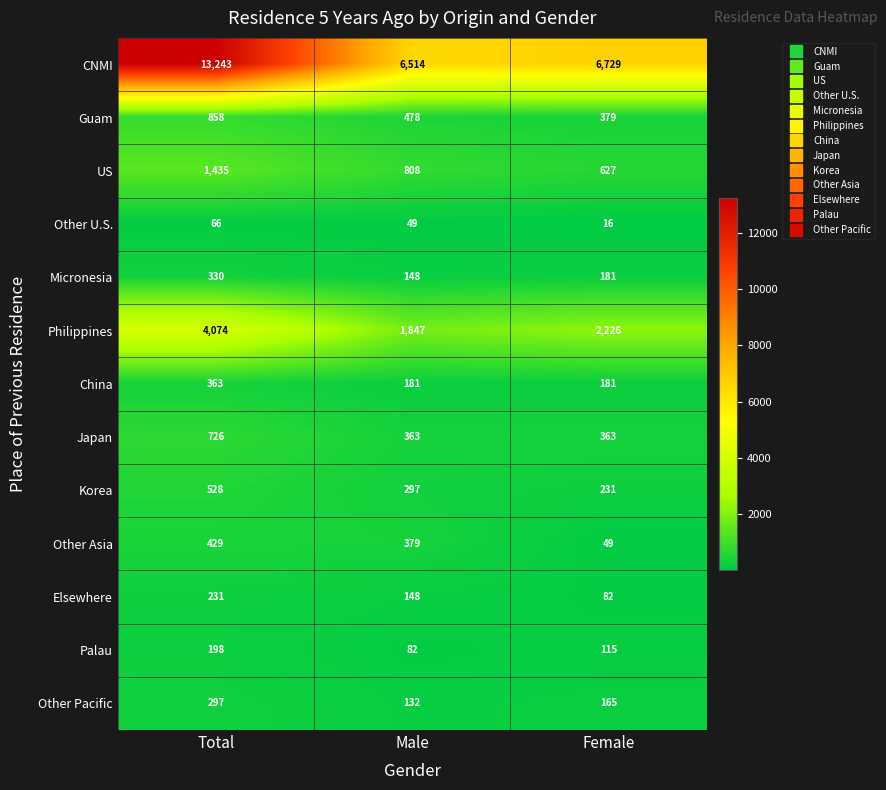

At which label does Korea reach its minimum?

Female